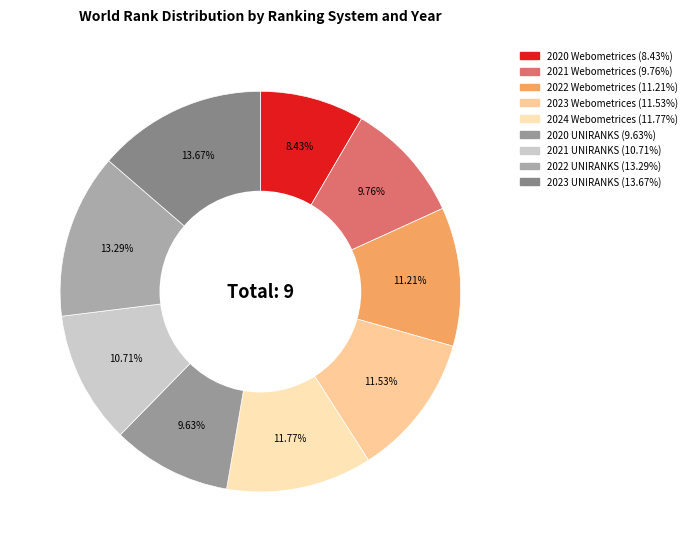

True or false: 2024 Webometrices accounts for 12% of the total.

True